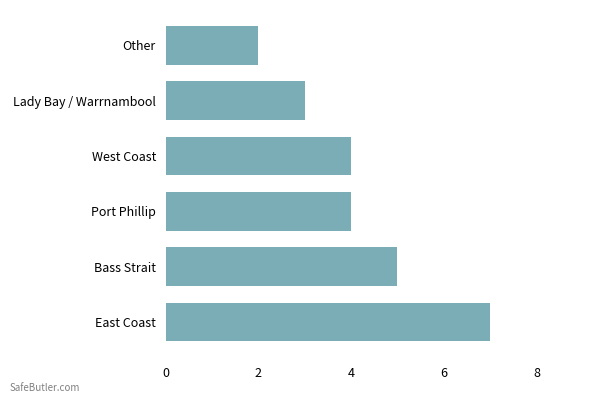

Is it true that the value at Other is 1?

False